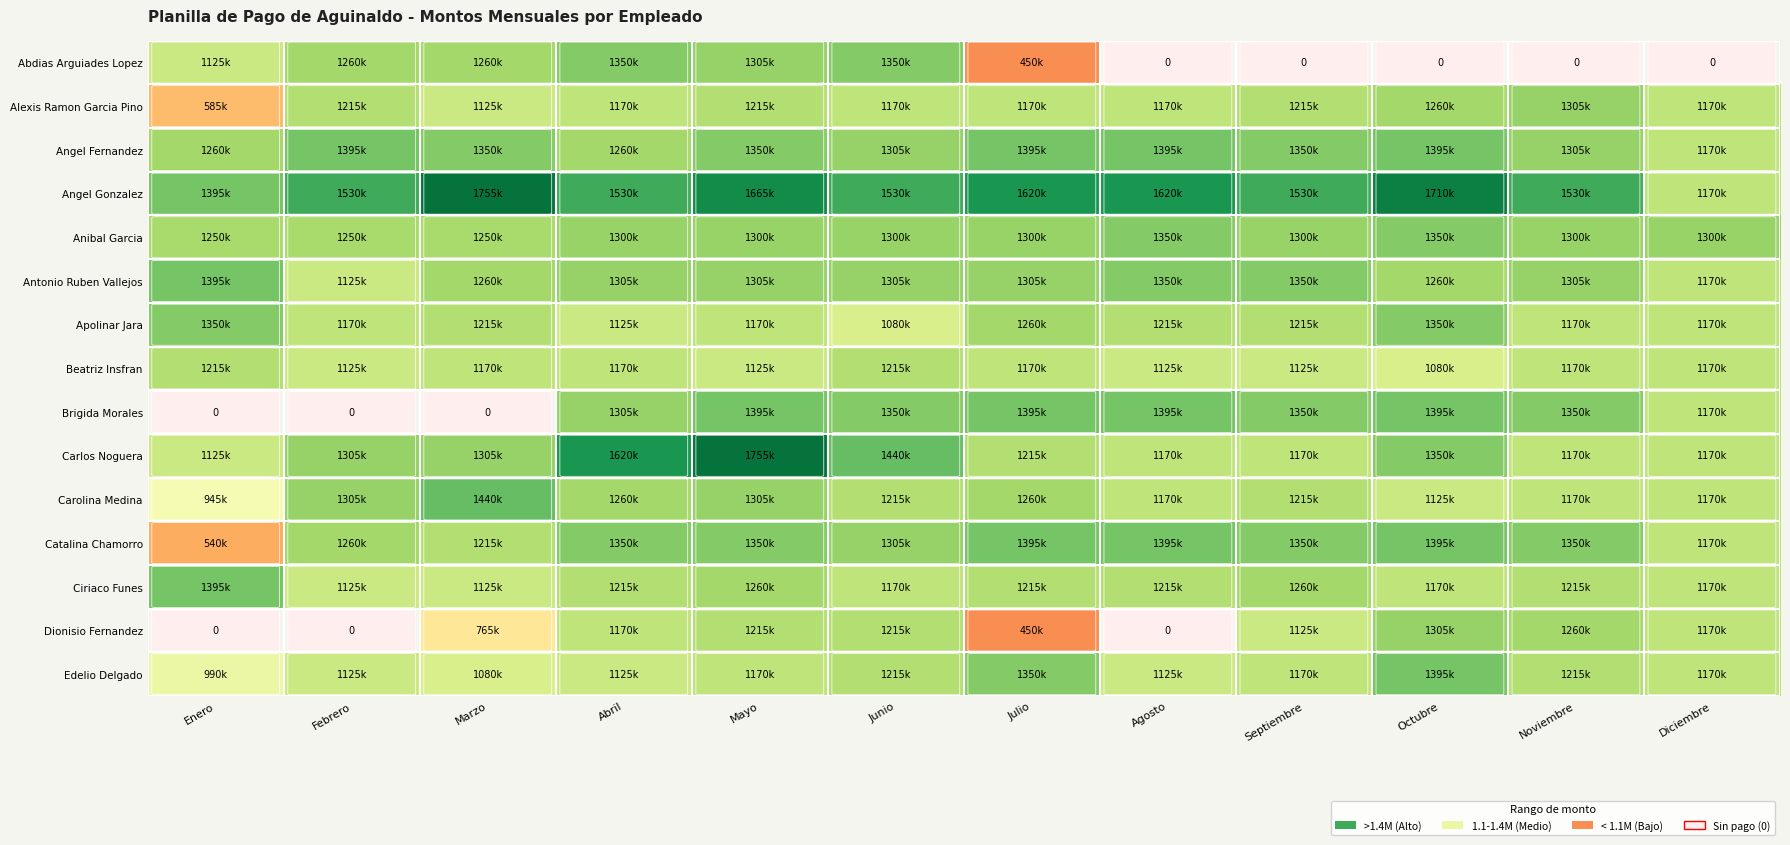

At which category is the sum across all series the highest?

Mayo